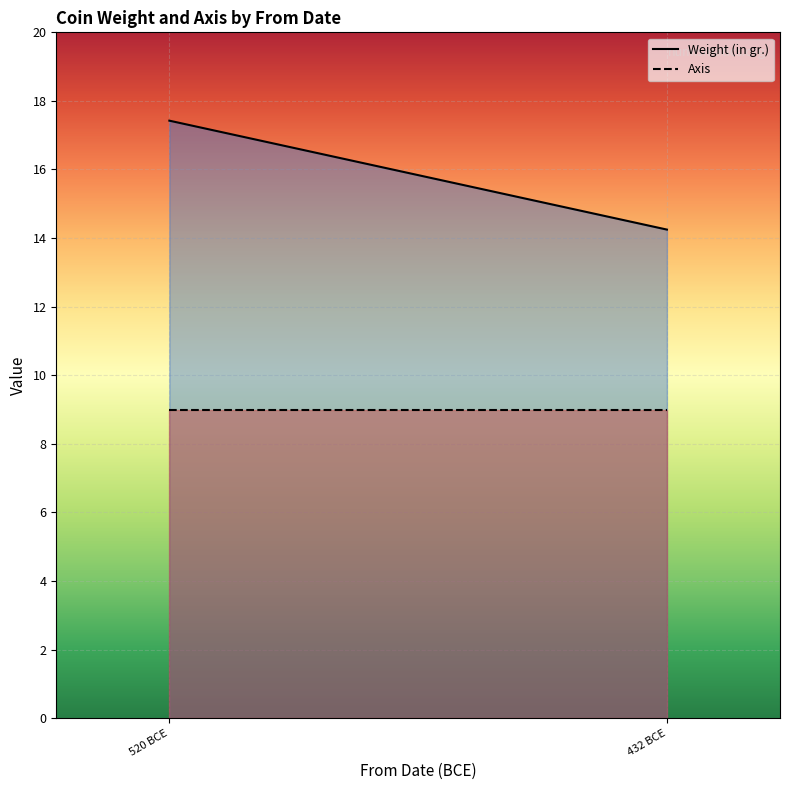

What is the average value of the Axis series?

9.0